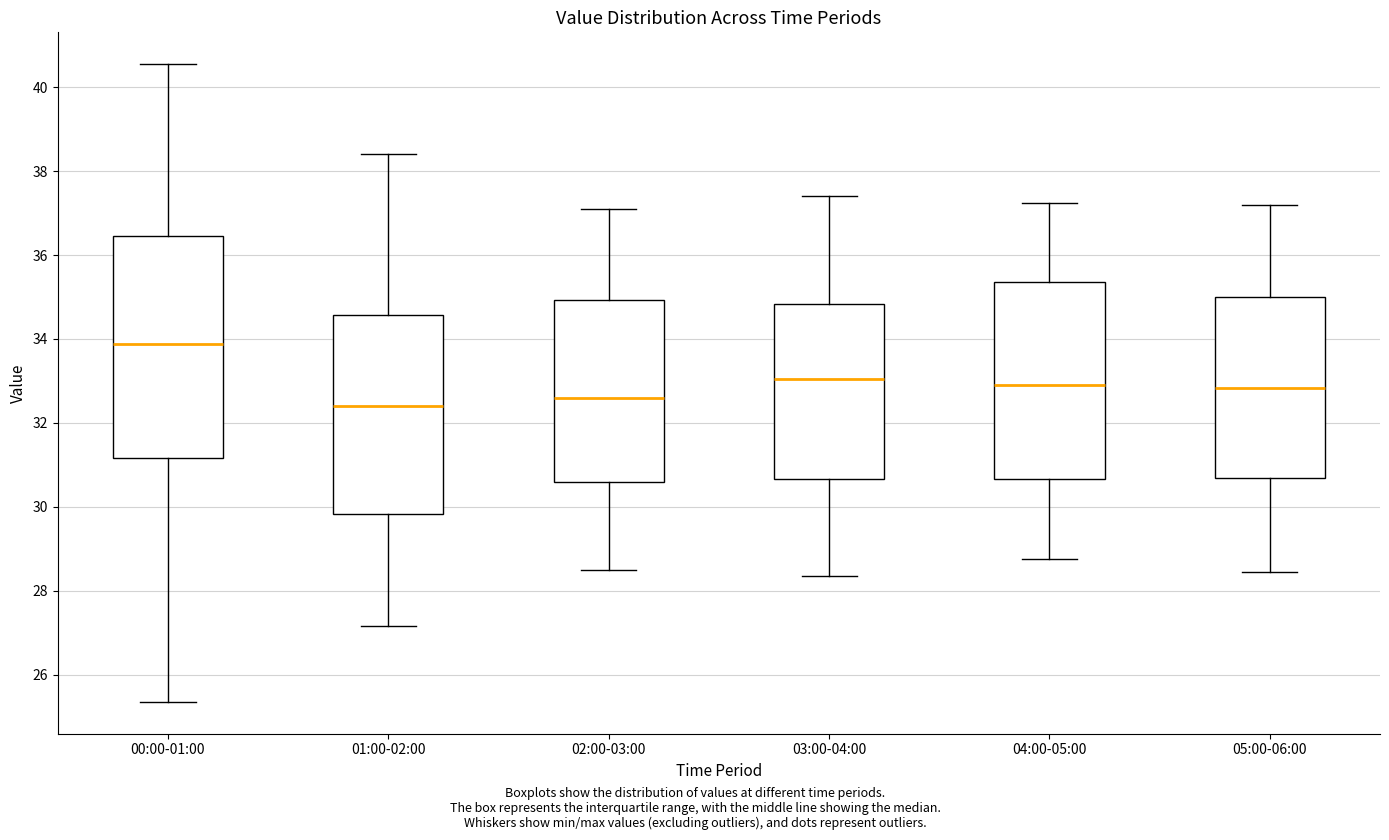

Reading left to right, transcribe this box plot: for each box, give where its median line is, the range the box spans, and where its two whiskers end, as read against the y-axis. The values are not printed on the chart, so give them approximately, as read against the axis.

00:00-01:00: median 33.8, box 31.2 to 36.4, whiskers 25.4 to 40.6
01:00-02:00: median 32.4, box 29.8 to 34.6, whiskers 27.2 to 38.4
02:00-03:00: median 32.6, box 30.6 to 35.0, whiskers 28.6 to 37.2
03:00-04:00: median 33.0, box 30.6 to 34.8, whiskers 28.4 to 37.4
04:00-05:00: median 33.0, box 30.6 to 35.4, whiskers 28.8 to 37.2
05:00-06:00: median 32.8, box 30.6 to 35.0, whiskers 28.4 to 37.2